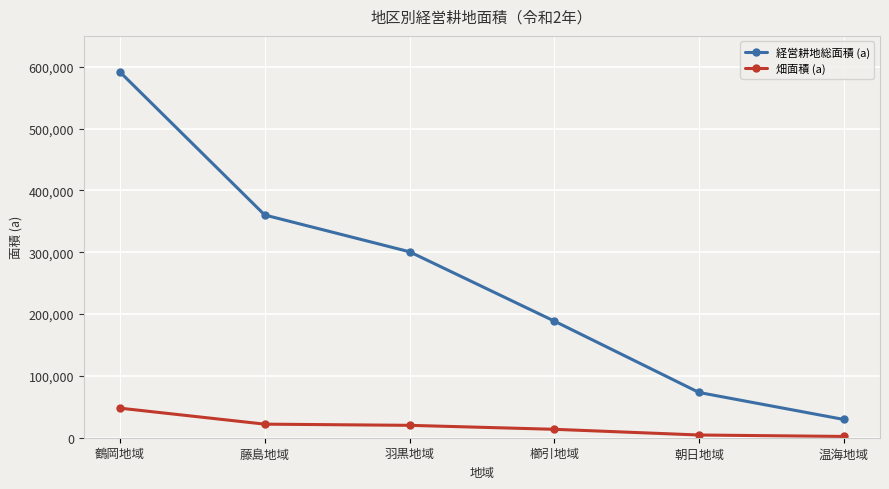

Which series changed the most between 藤島地域 and 温海地域?

経営耕地総面積 (a)